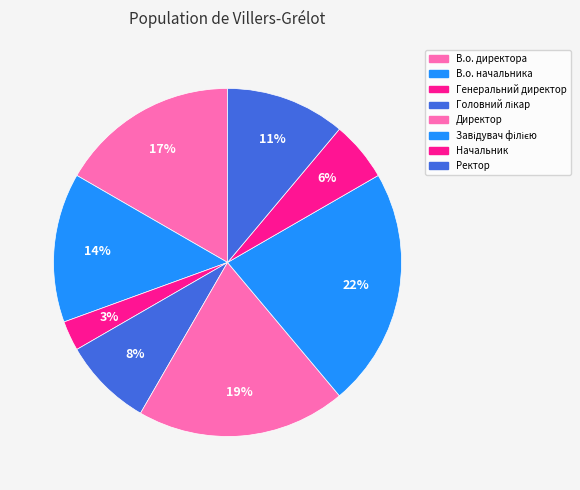

To the nearest percent, what portion does В.о. начальника represent?

14%